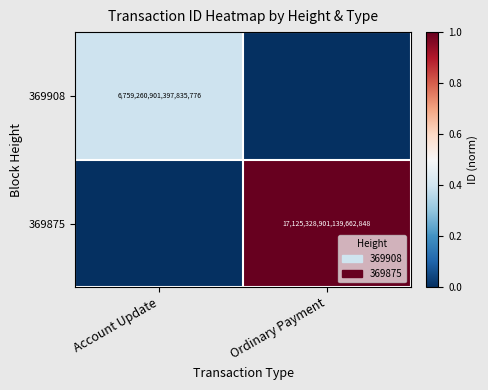

What is the greatest value displayed?

1.0